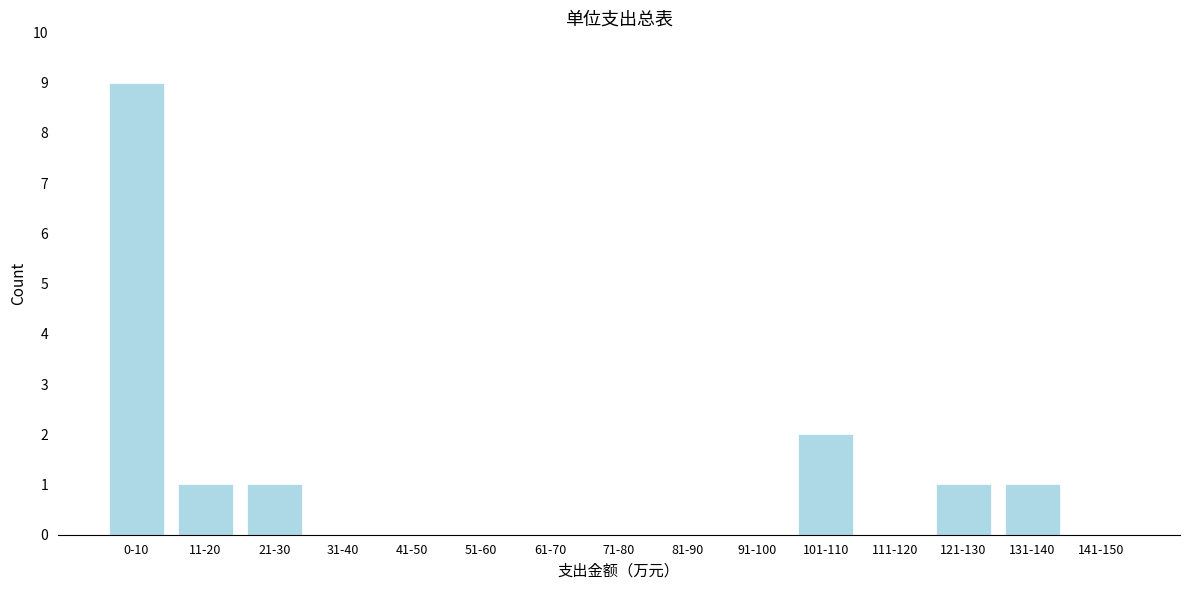

Reading left to right, list all the values displayed in this chart.

0-10=9	11-20=1	21-30=1	31-40=0	41-50=0	51-60=0	61-70=0	71-80=0	81-90=0	91-100=0	101-110=2	111-120=0	121-130=1	131-140=1	141-150=0